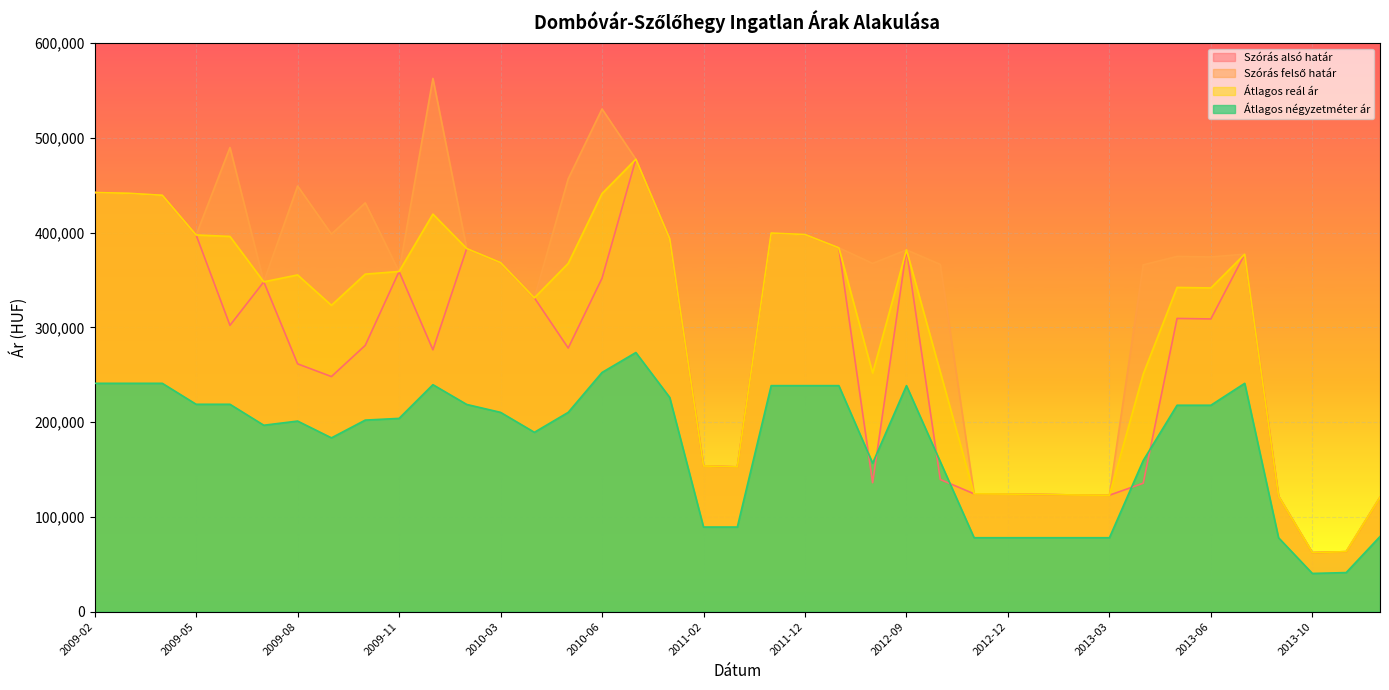

What is the minimum value shown in the chart?

40322